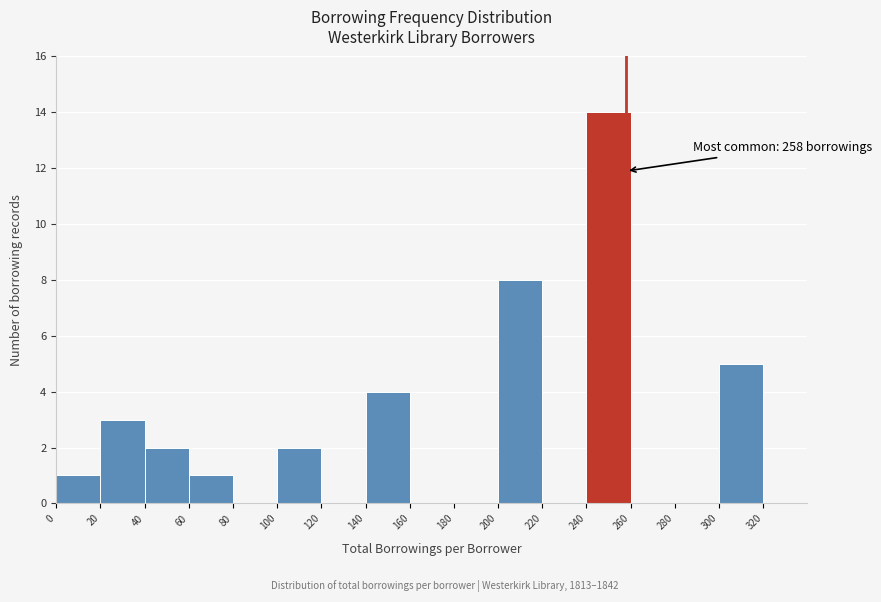

Which range on the x-axis has the tallest bar?

240 to 260